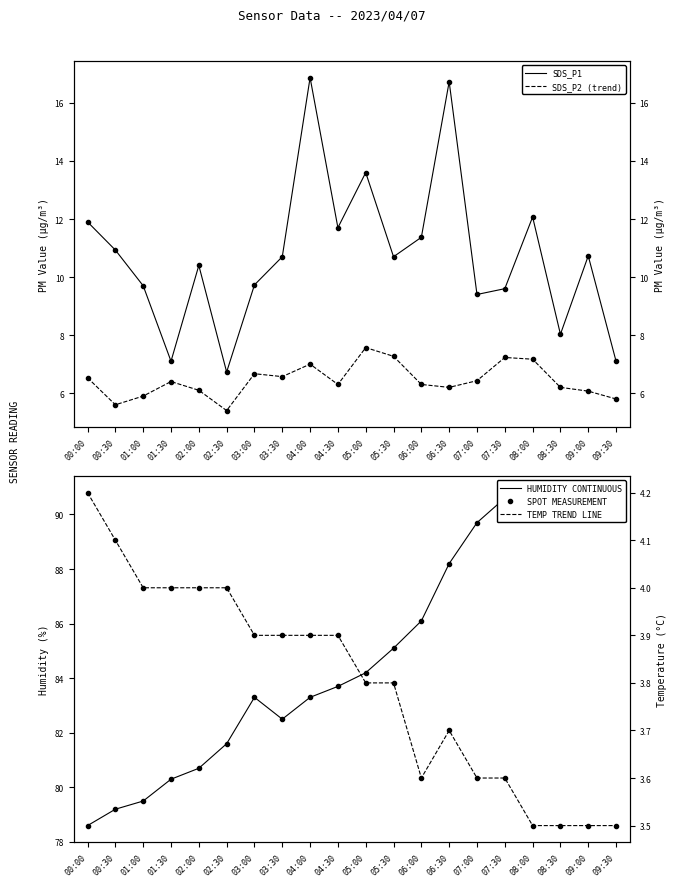

The SDS_P1 series shows 8.0 at 08:30. True or false?

True